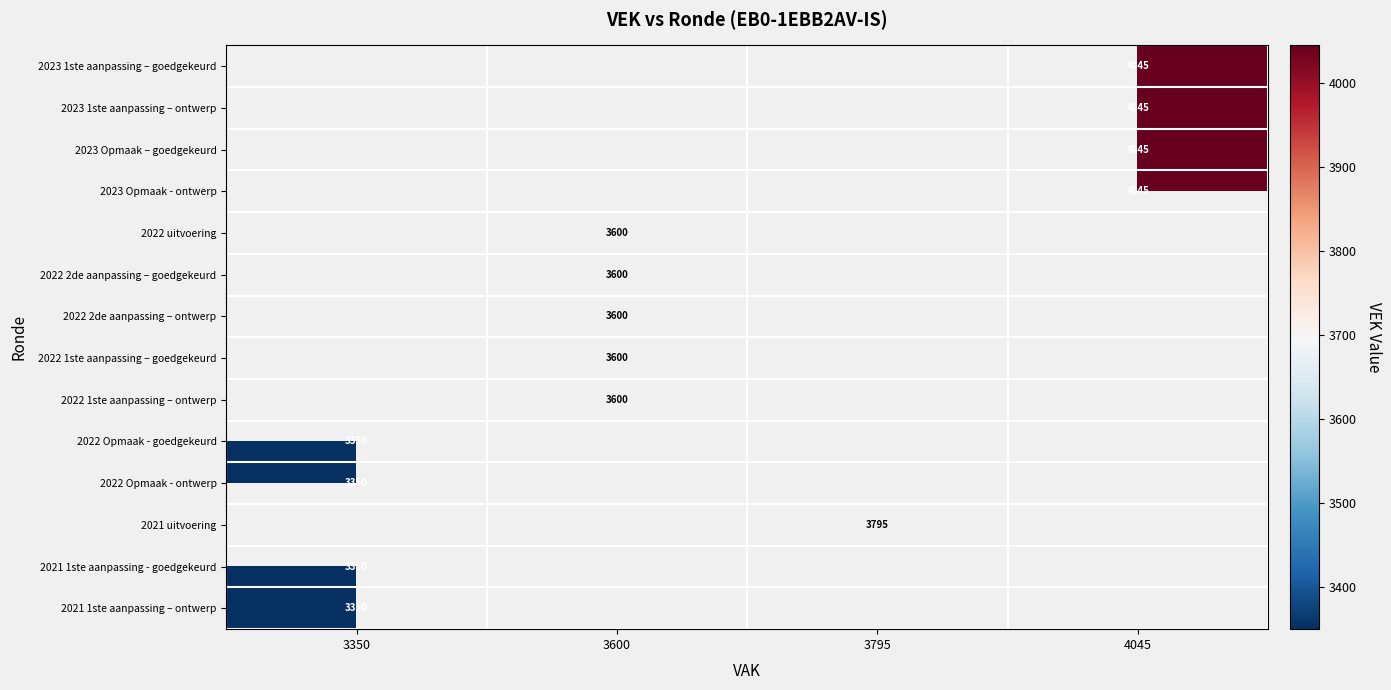

Which has a higher value, 3350 or 4045?

4045